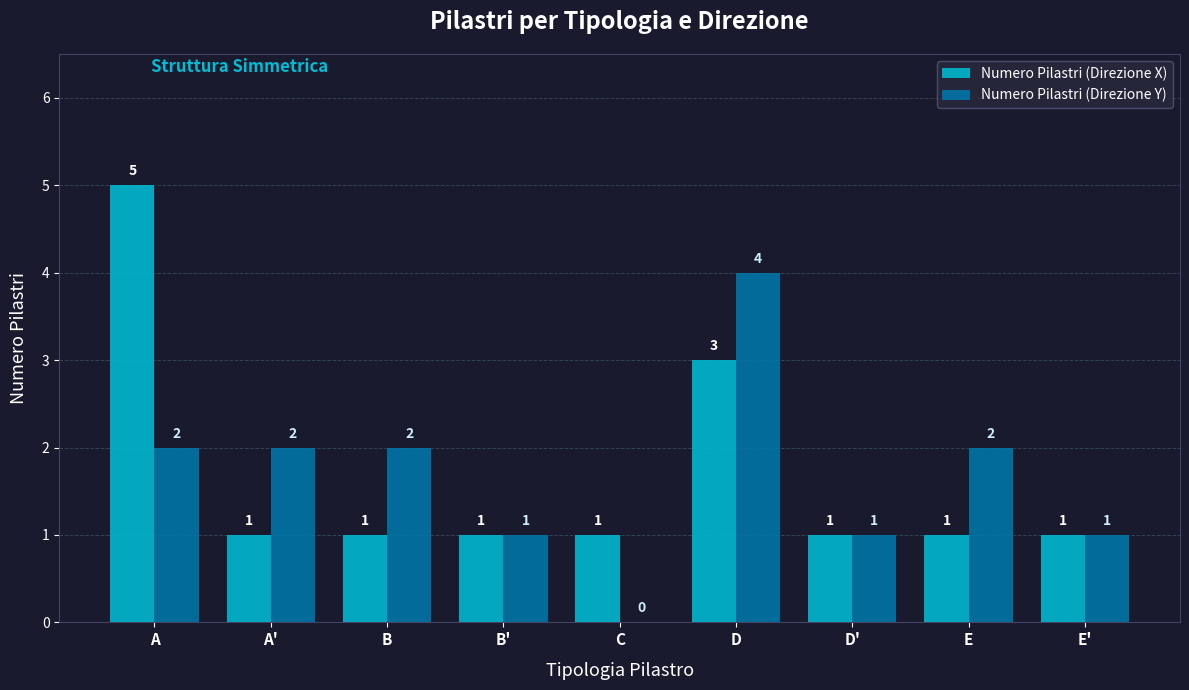

What is the sum of all Numero Pilastri (Direzione X) values?

15